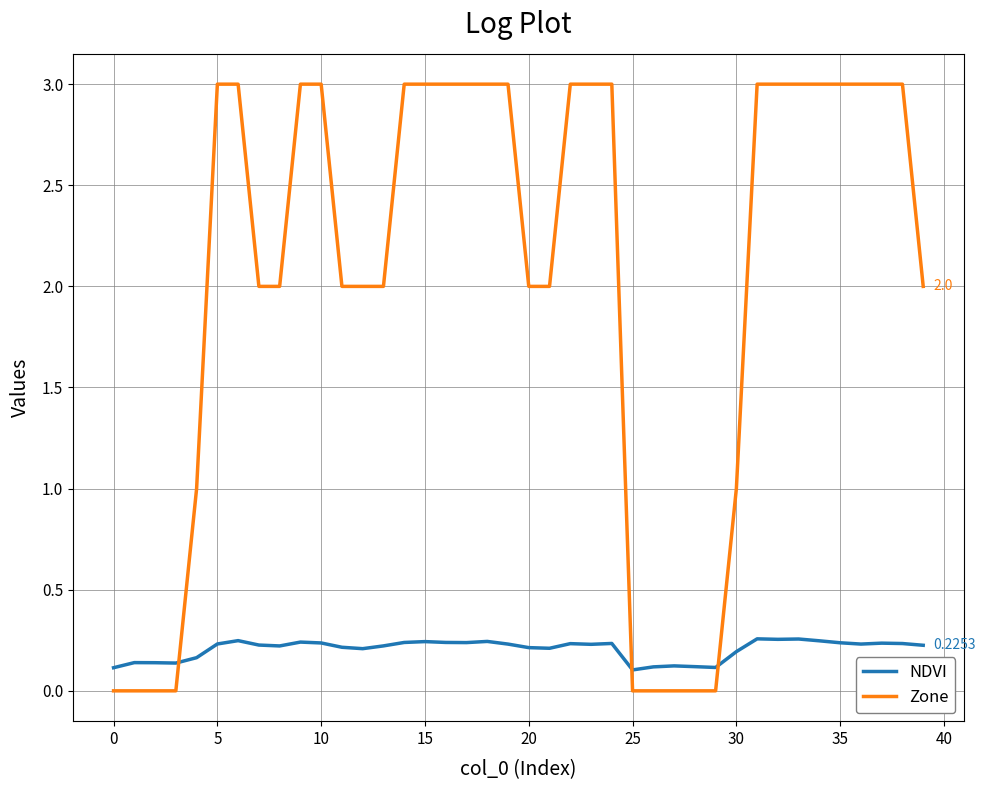

What are all the series names shown in the legend?

NDVI, Zone